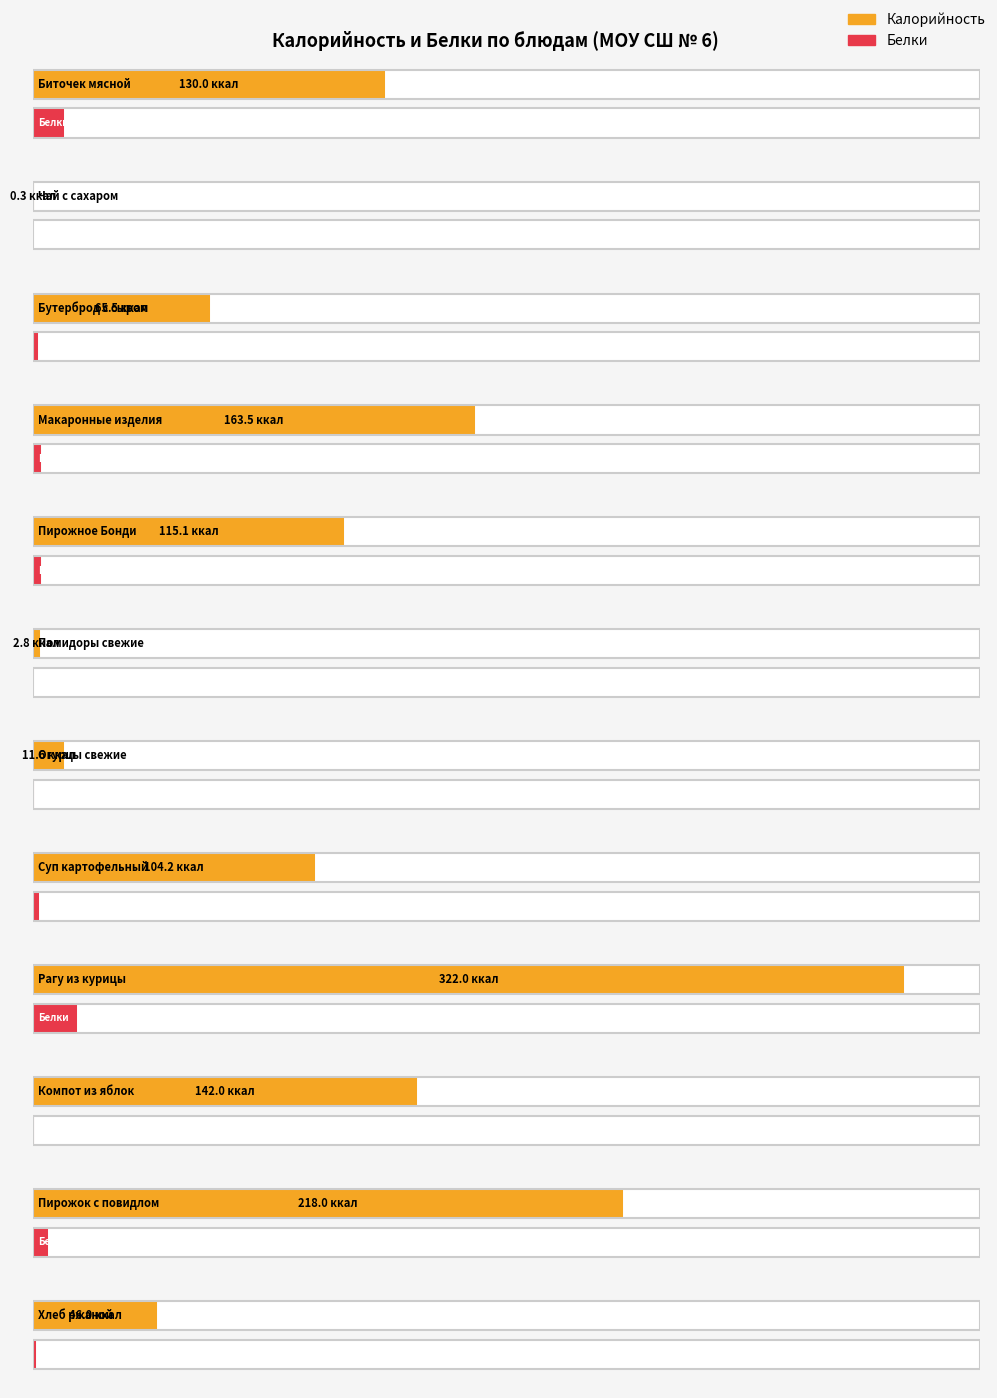

Rank the series by their maximum value, from highest to lowest.

Калорийность, Белки